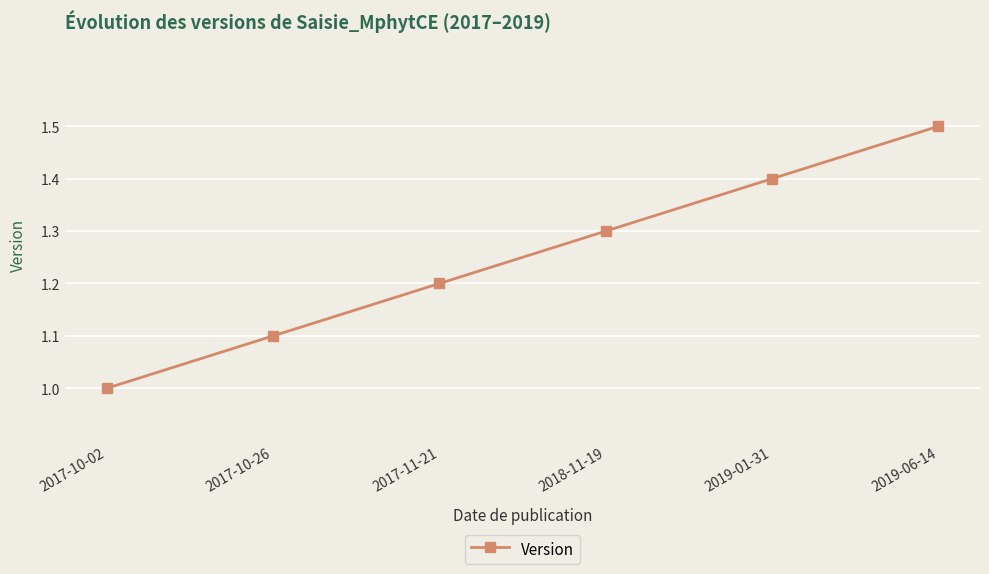

How many values are between 1 and 2?

6